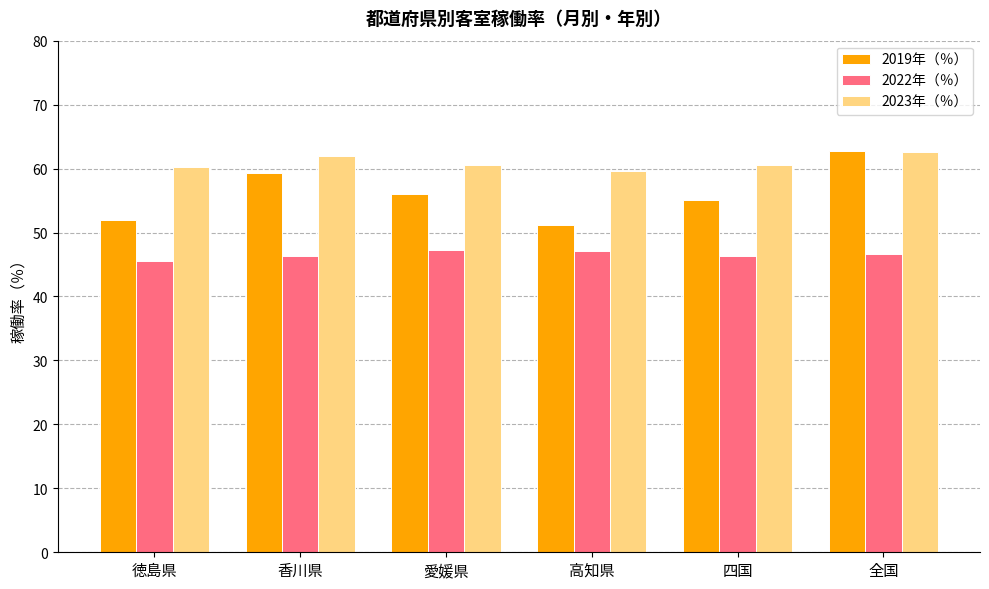

What is the greatest value displayed?

62.7